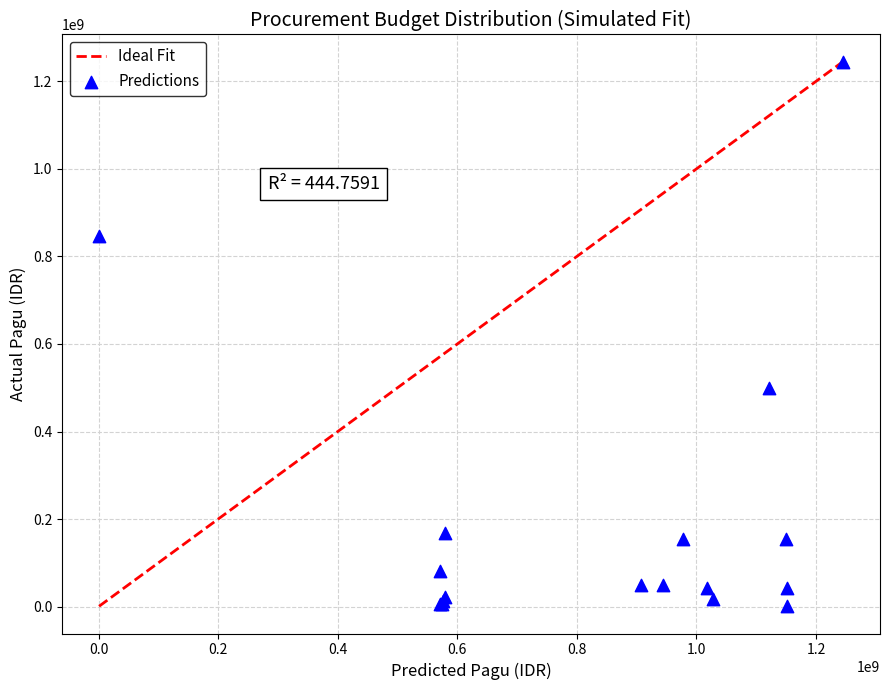

What Y value in the scatter plot is closest to 622840000?

499932000